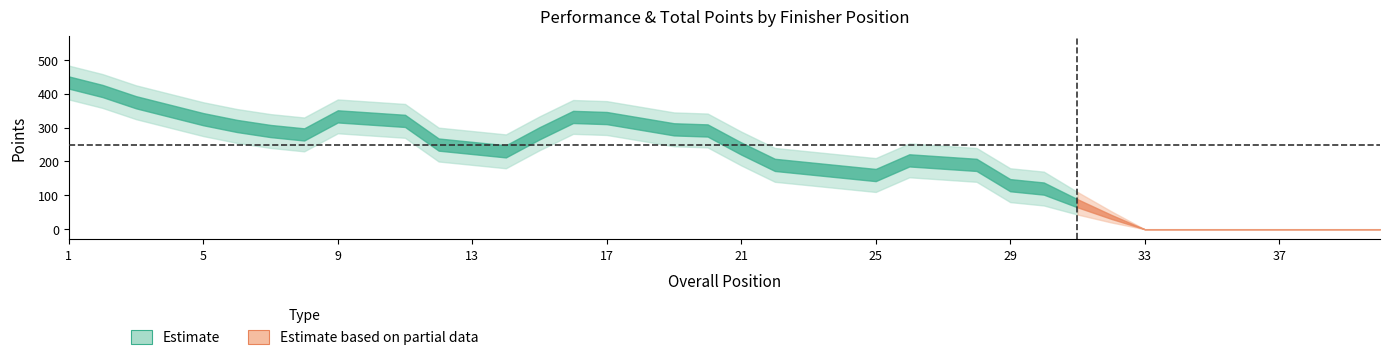

What is the difference between the maximum and second lowest values in the Overall Position series?

38